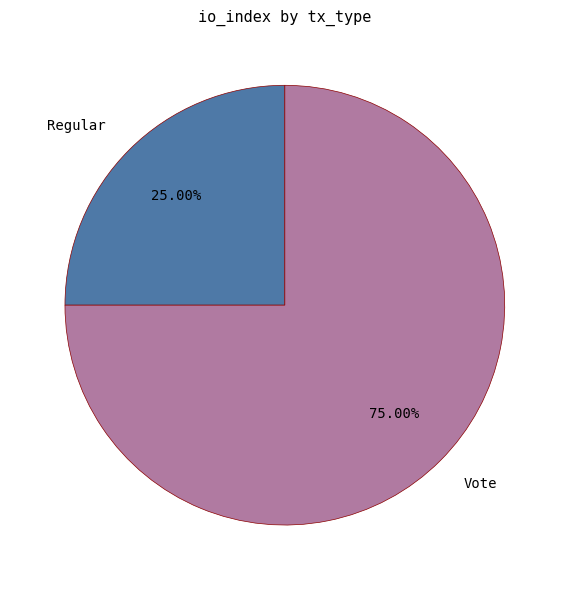

Rank the categories by value from lowest to highest.

Regular, Vote